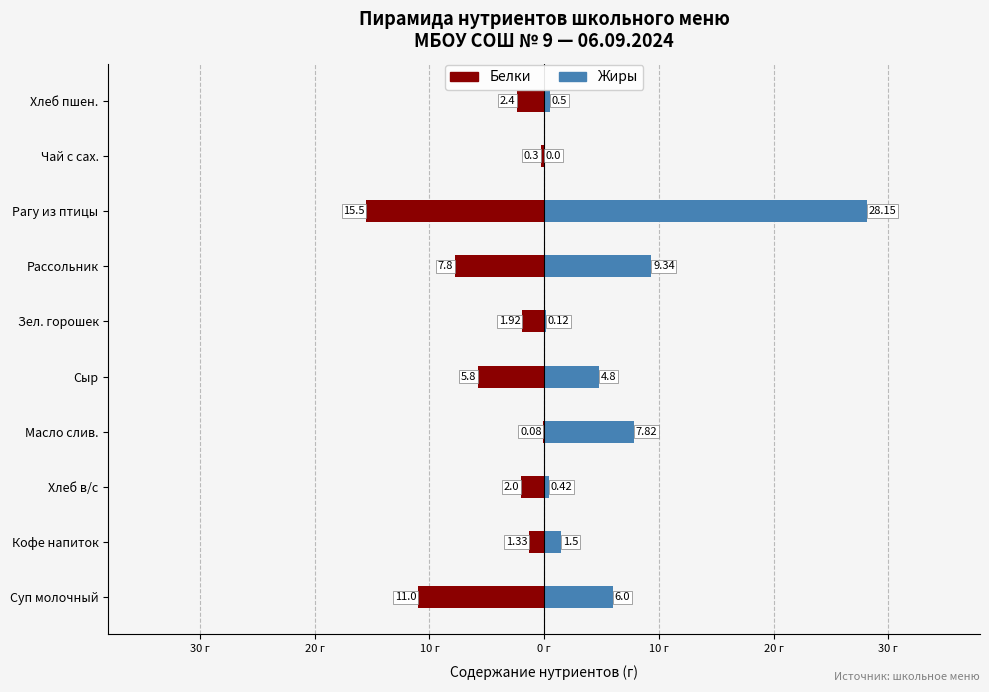

Rank the series at Кофе напиток from highest to lowest value.

Жиры, Белки